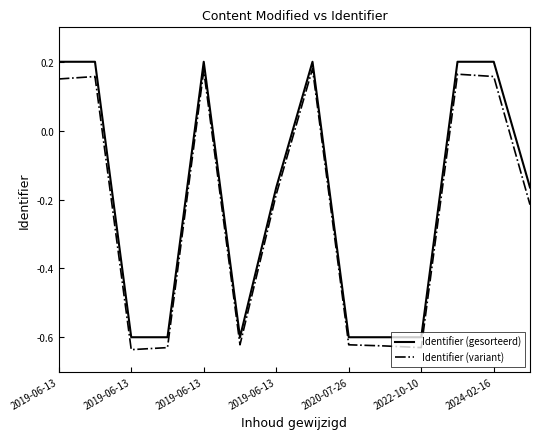

True or false: Identifier (gesorteerd) and Identifier (variant) cross at least once.

False